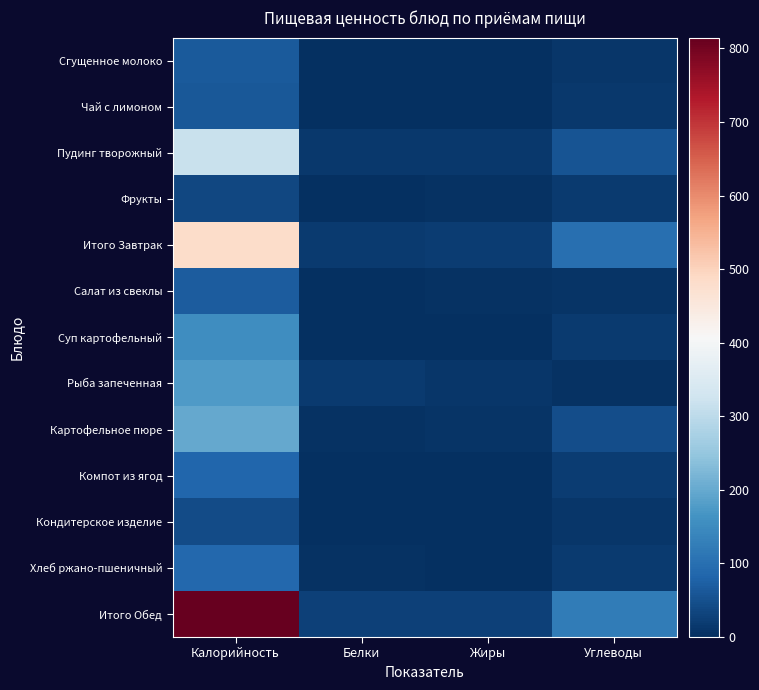

Reading left to right, transcribe all the data shown in this chart.

Сгущенное молоко: Калорийность=66.0	Белки=1.4	Жиры=1.7	Углеводы=11.1
Чай с лимоном: Калорийность=62.5	Белки=0.3	Жиры=0.1	Углеводы=15.2
Пудинг творожный: Калорийность=315.1	Белки=14.9	Жиры=15.1	Углеводы=56.1
Фрукты: Калорийность=38.0	Белки=0.7	Жиры=3.8	Углеводы=17.6
Итого Завтрак: Калорийность=481.6	Белки=17.2	Жиры=20.6	Углеводы=100.0
Салат из свеклы: Калорийность=68.5	Белки=1.1	Жиры=4.1	Углеводы=6.8
Суп картофельный: Калорийность=154.8	Белки=2.7	Жиры=2.8	Углеводы=17.1
Рыба запеченная: Калорийность=178.0	Белки=16.2	Жиры=10.8	Углеводы=4.9
Картофельное пюре: Калорийность=198.6	Белки=3.9	Жиры=8.5	Углеводы=46.7
Компот из ягод: Калорийность=83.3	Белки=0.1	Жиры=0.0	Углеводы=20.7
Кондитерское изделие: Калорийность=44.4	Белки=0.4	Жиры=0.4	Углеводы=9.8
Хлеб ржано-пшеничный: Калорийность=87.0	Белки=3.3	Жиры=0.6	Углеводы=17.1
Итого Обед: Калорийность=814.7	Белки=27.7	Жиры=27.2	Углеводы=123.1